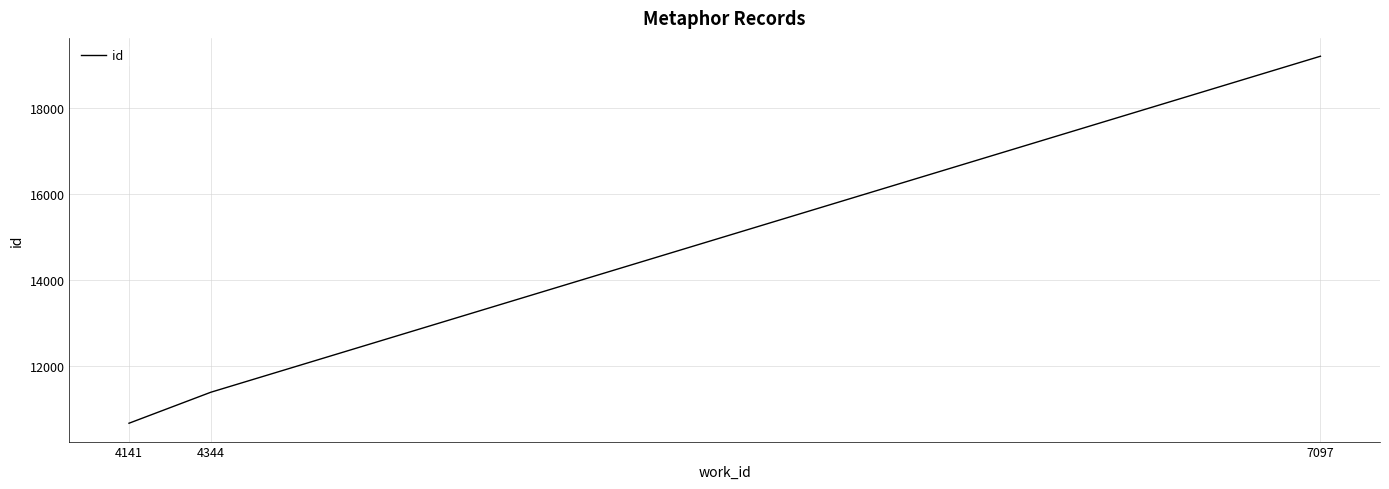

Where is the data nearest to the value 14927?

4344